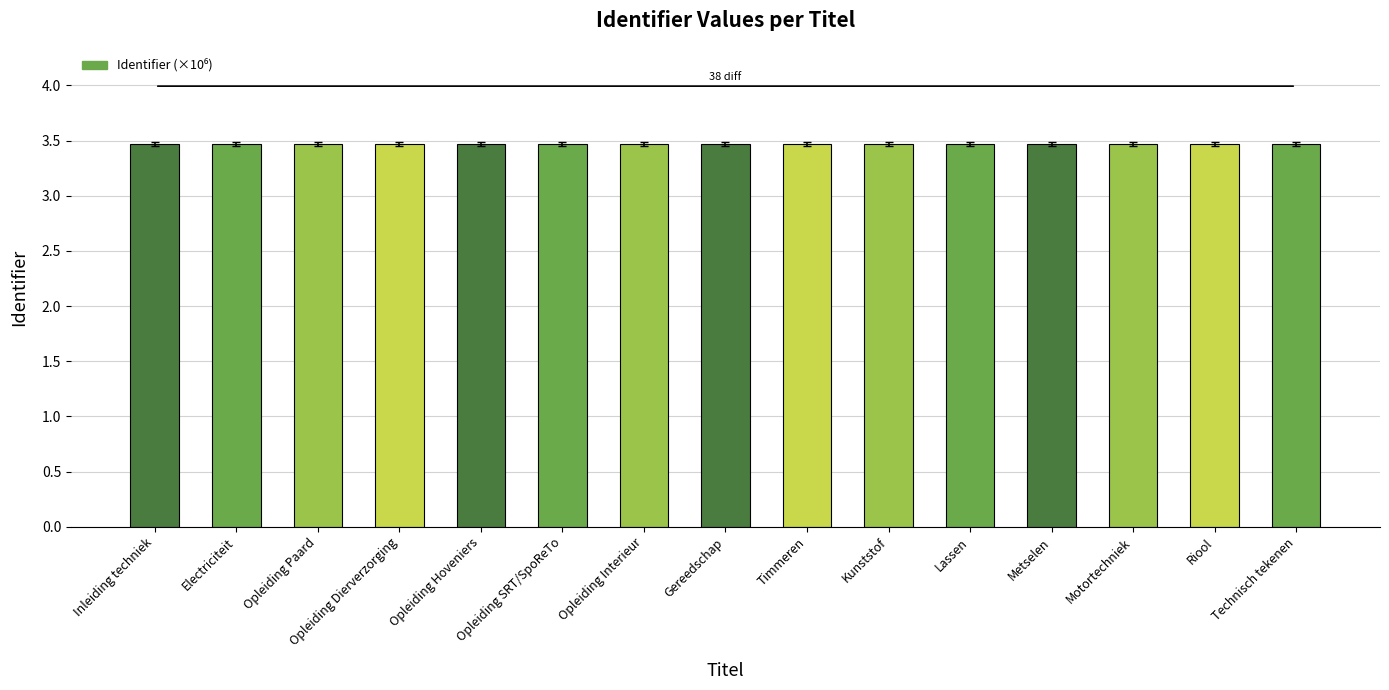

What is the maximum value shown in the chart?

3.5